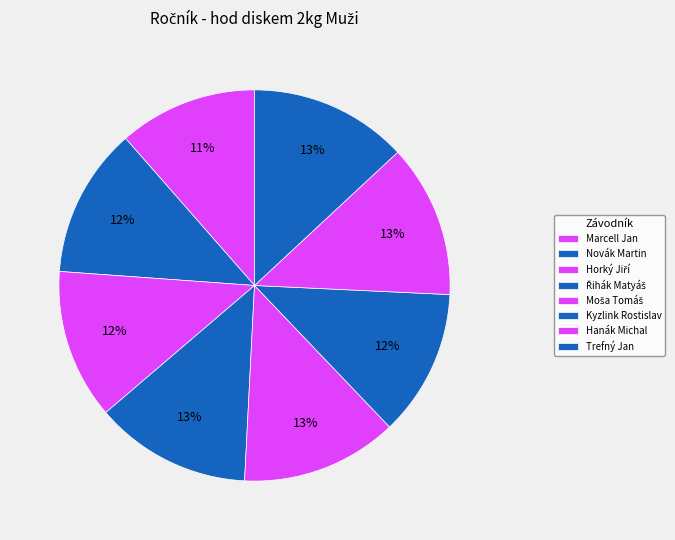

How many segments does this pie chart have?

8